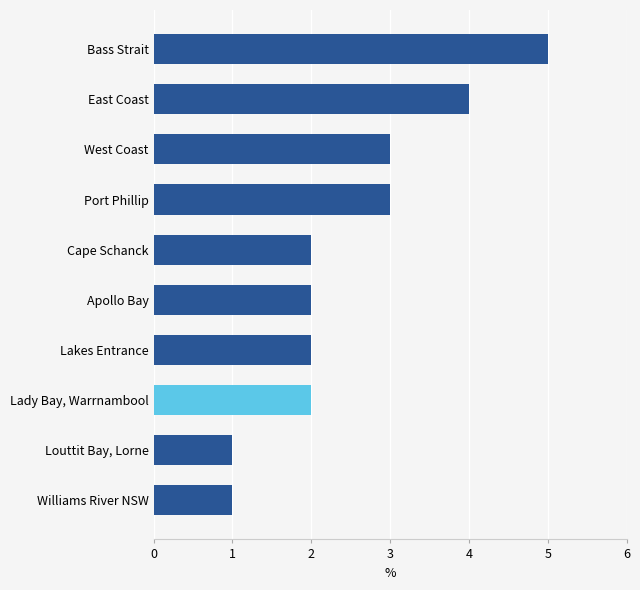

Count the number of data series in this chart.

1